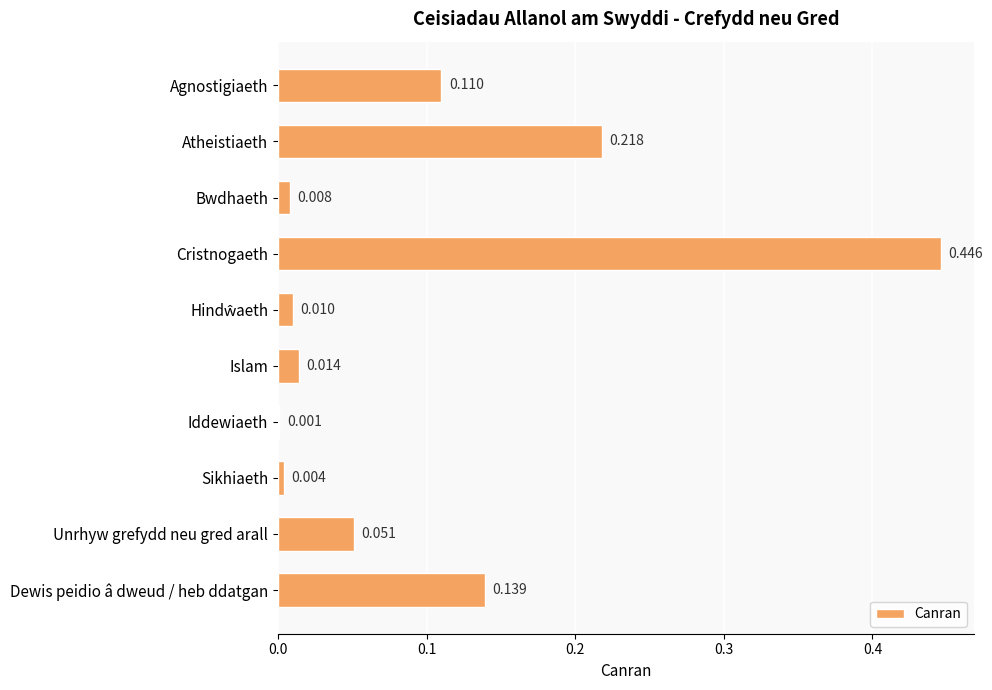

Where is the data nearest to the value 0?

Iddewiaeth